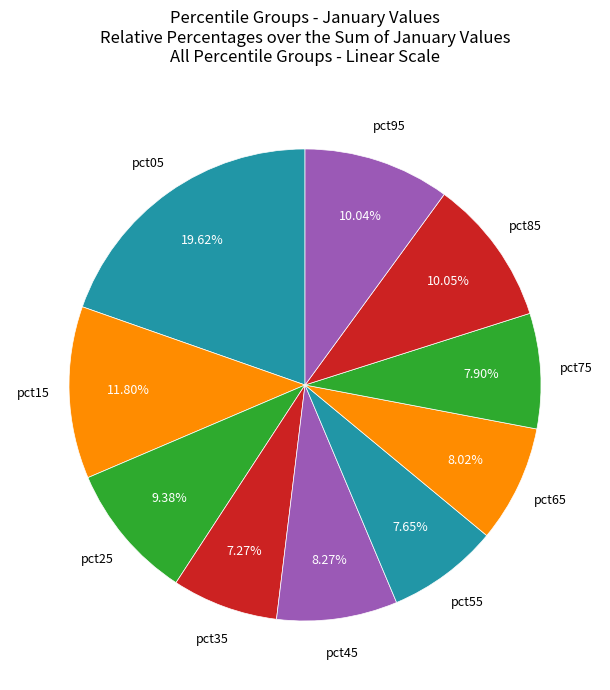

Count the number of slices in the pie.

10